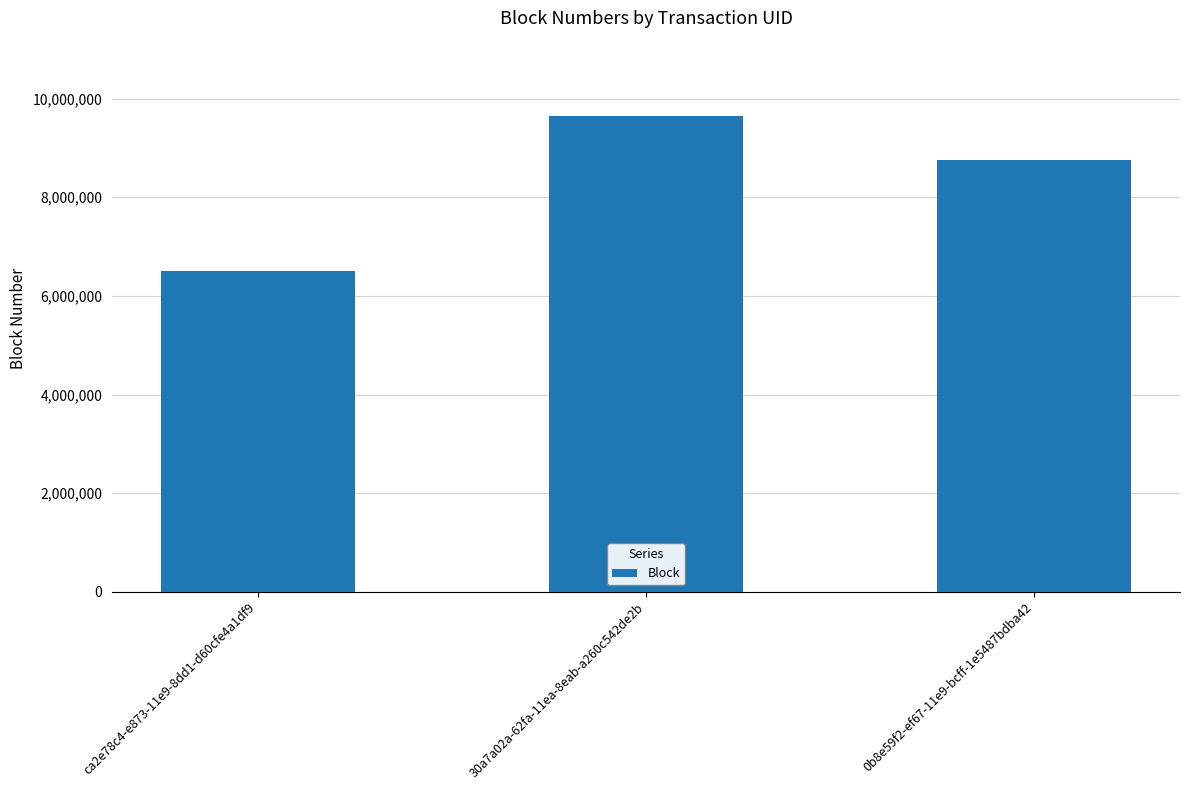

Where does the data first go above 8747090?

30a7a02a-62fa-11ea-8eab-a260c542de2b